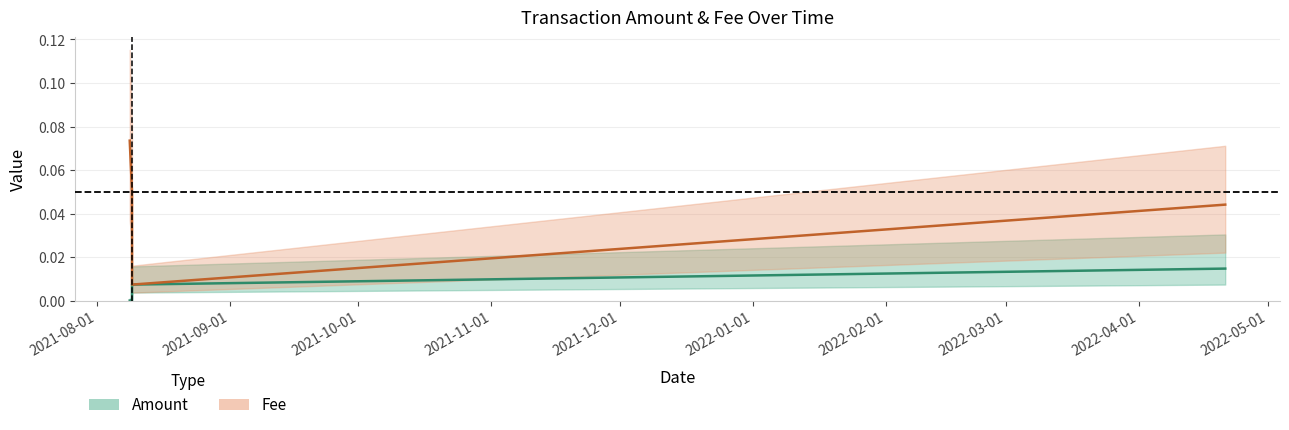

At which category does Fee reach its first local valley?

2021-08-09 05:01:44